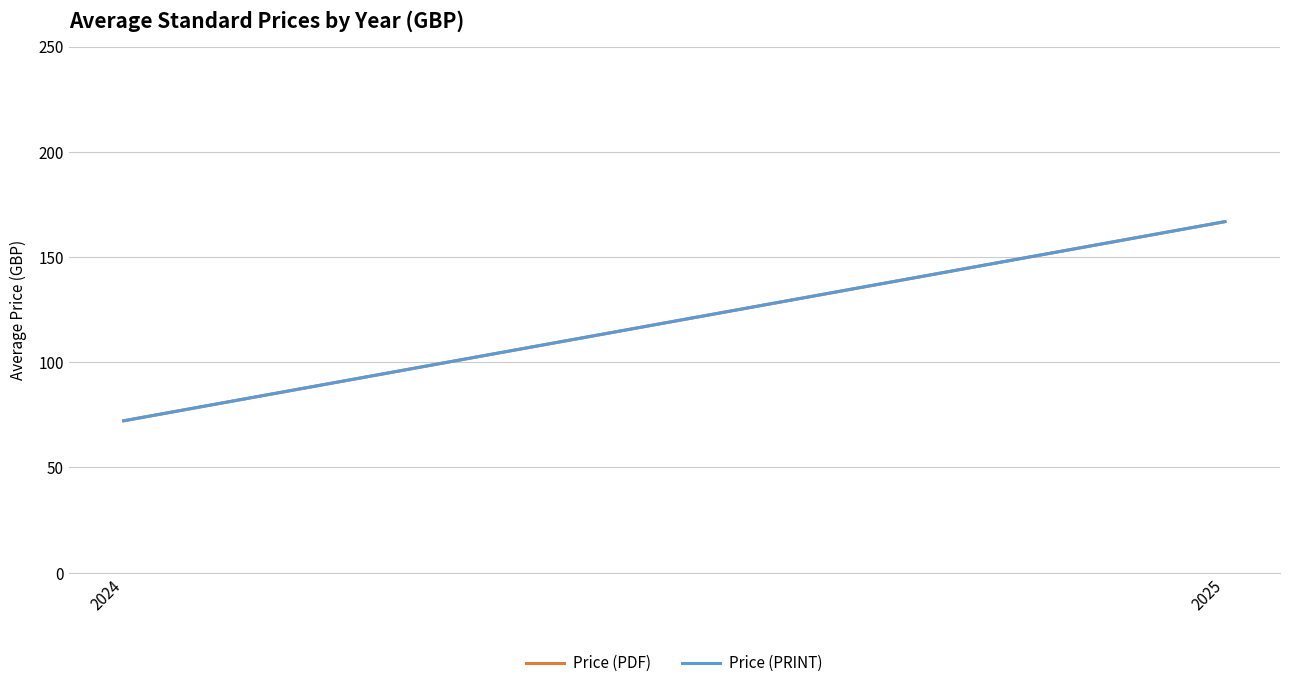

At which label is Price (PDF) closest to 119?

2024